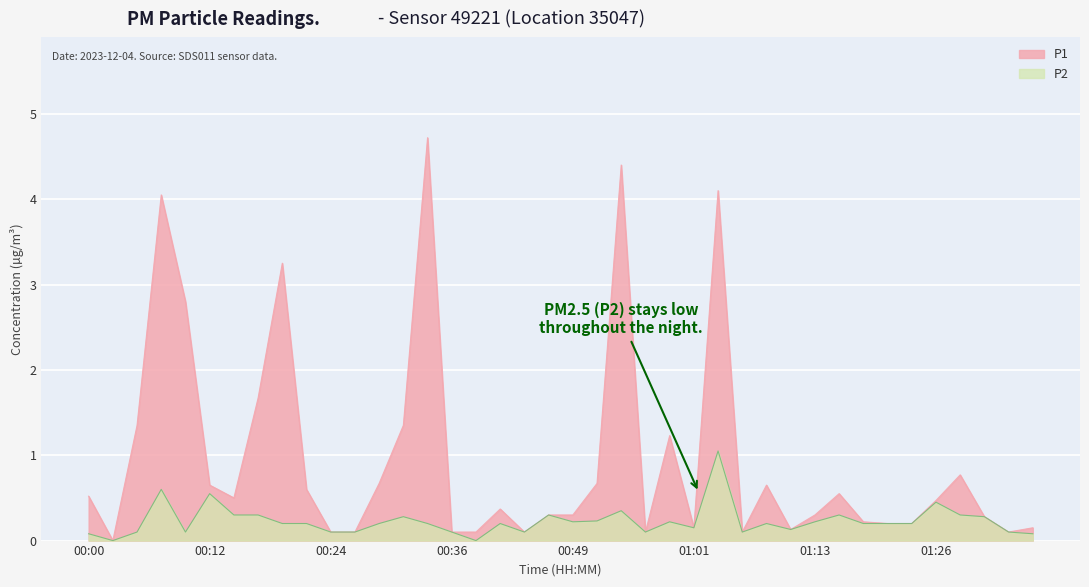

Does the chart display data point markers on the line(s)?

No